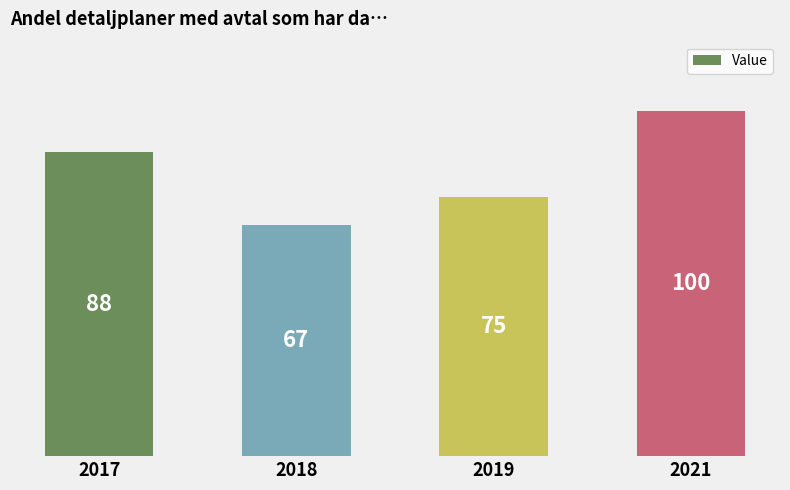

Count the values in the range 75 to 100.

3